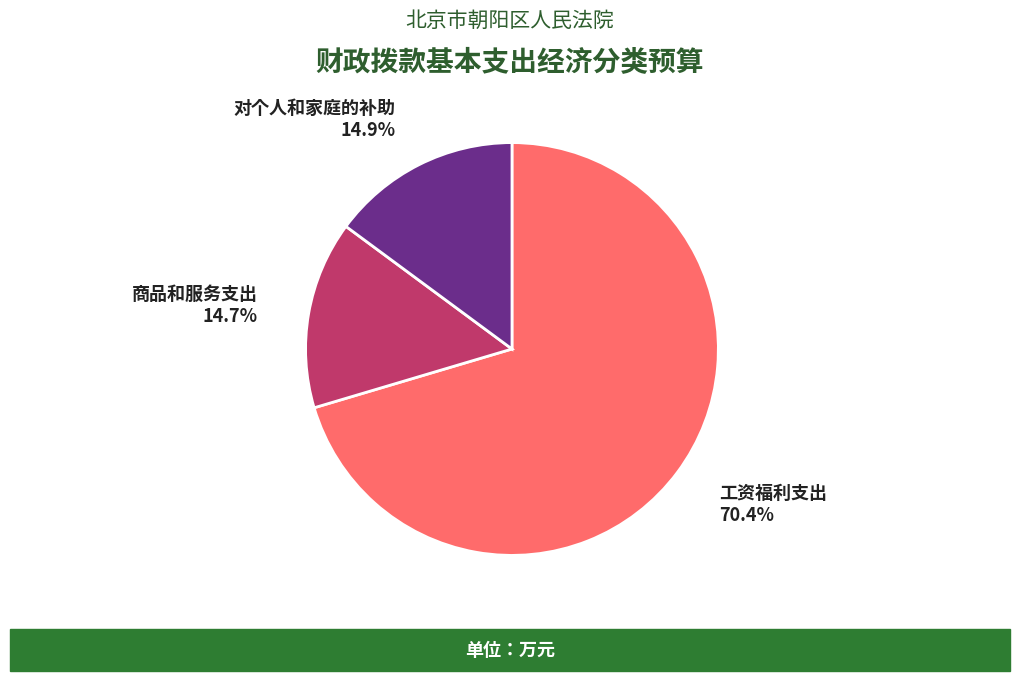

How many slices are in this pie chart?

3